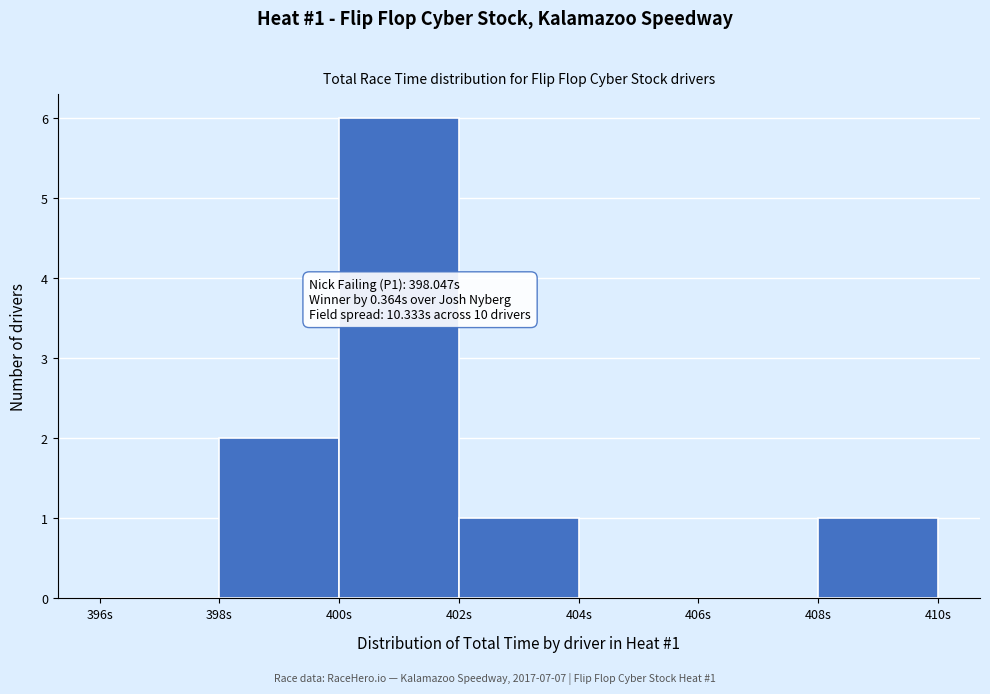

Over which range of the x-axis is the bar tallest?

400 to 402